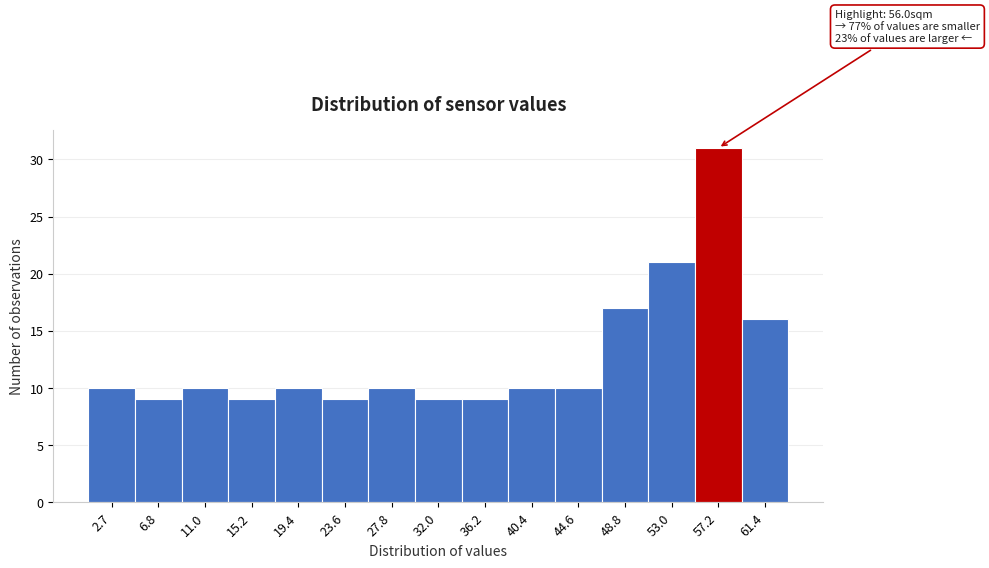

Which range on the x-axis has the tallest bar?

55.0 to 59.5